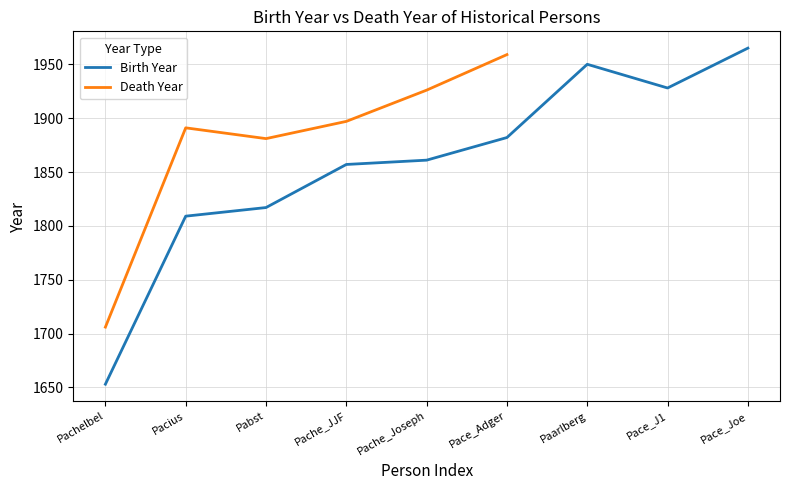

How many values in the Birth Year series exceed 1861?

4